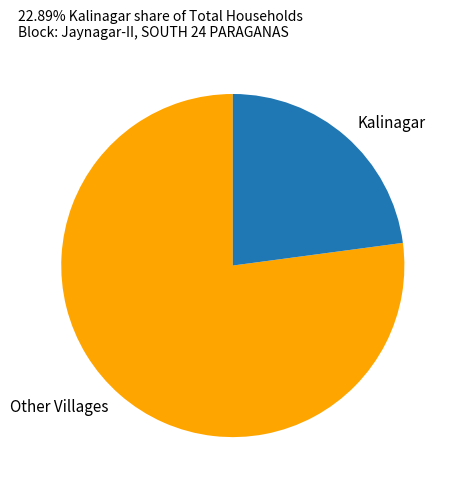

Is there any slice that represents more than half of the pie?

Yes